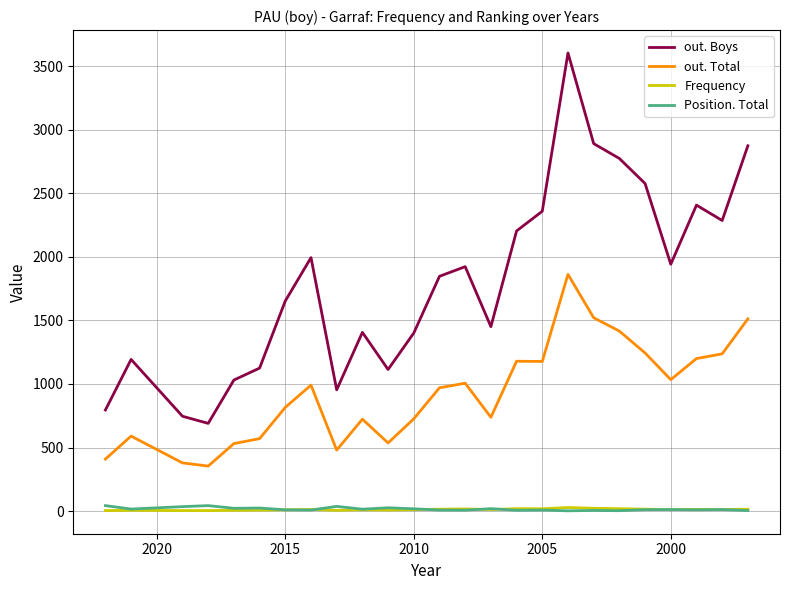

In out. Boys, how many points are lower than both neighbors (excluding endpoints)?

6